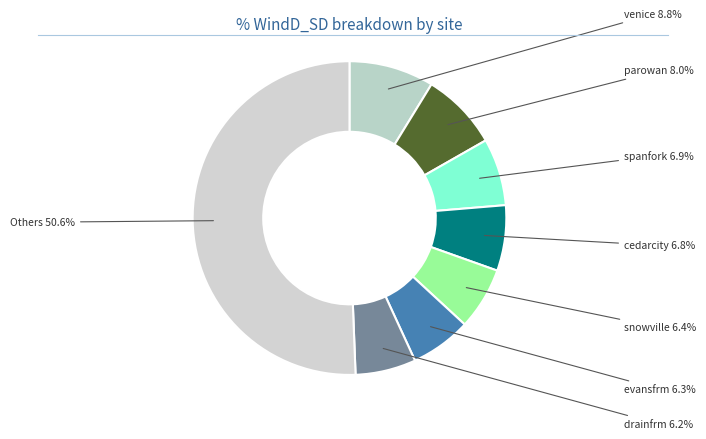

Does cedarcity account for over 50% of the chart?

No